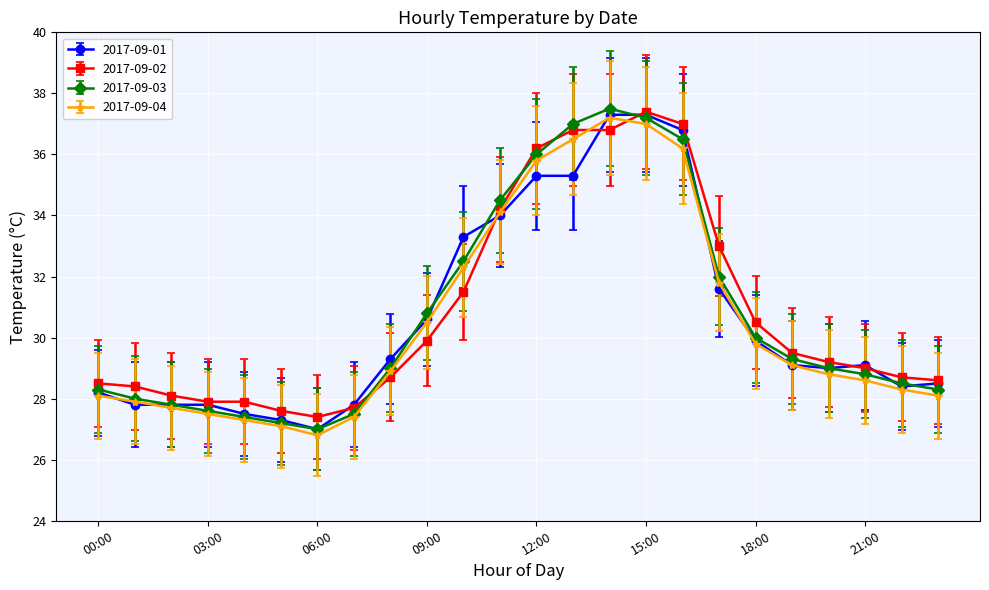

True or false: 2017-09-03 has more than 0 interior local peaks.

True